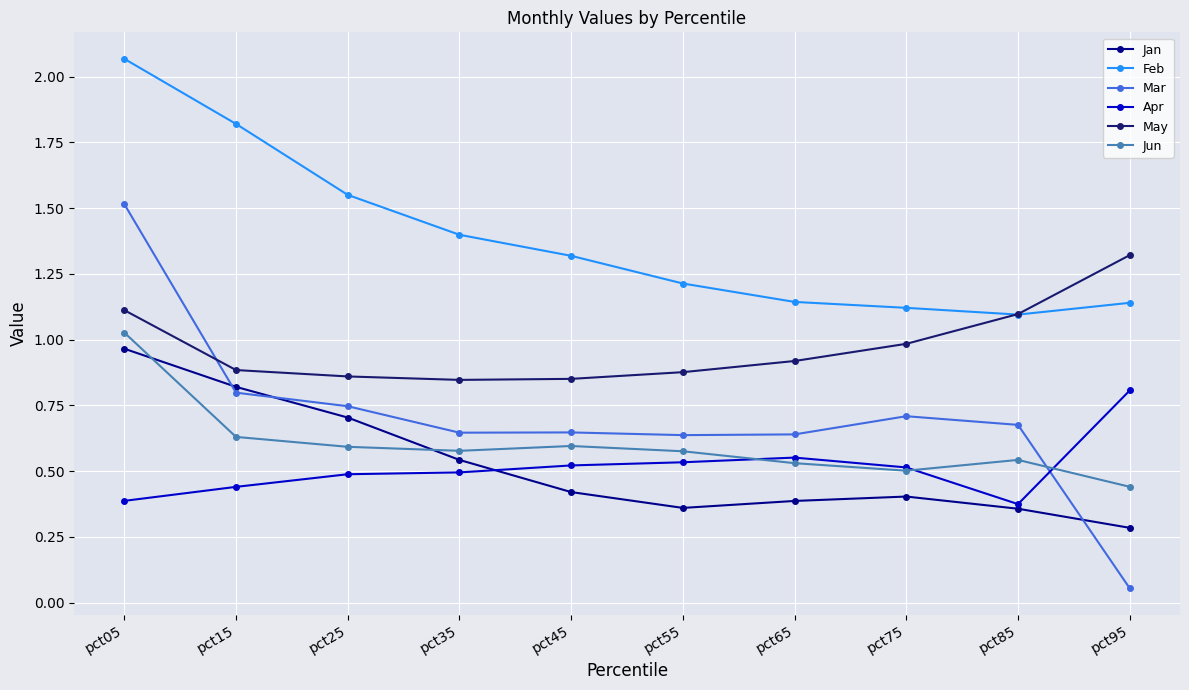

List the series in order of their peak value, lowest first.

Apr, Jan, Jun, May, Mar, Feb